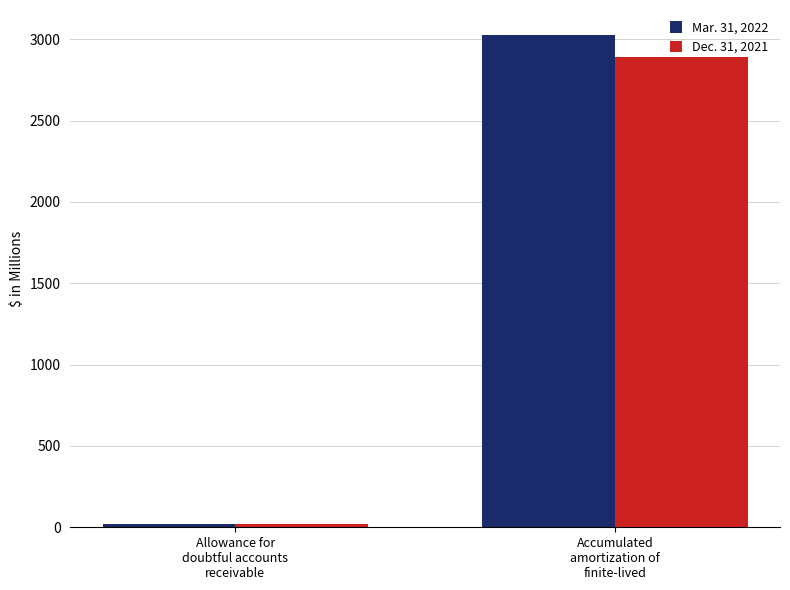

What is the difference between the Mar. 31, 2022 values at Accumulated
amortization of
finite-lived and Allowance for
doubtful accounts
receivable?

3009.9